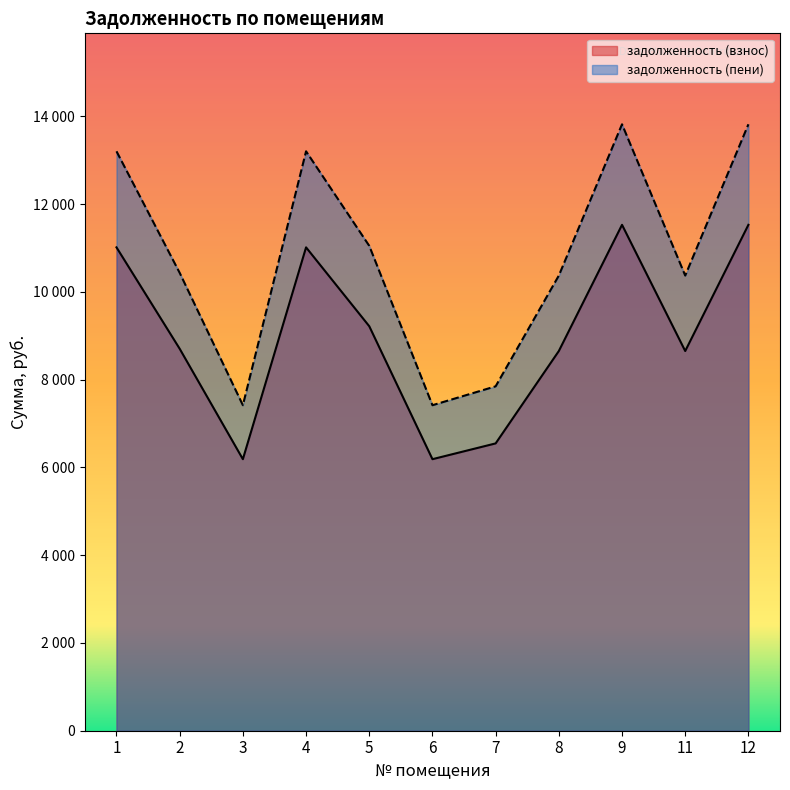

True or false: задолженность (пени) and задолженность (взнос) intersect in this chart.

False